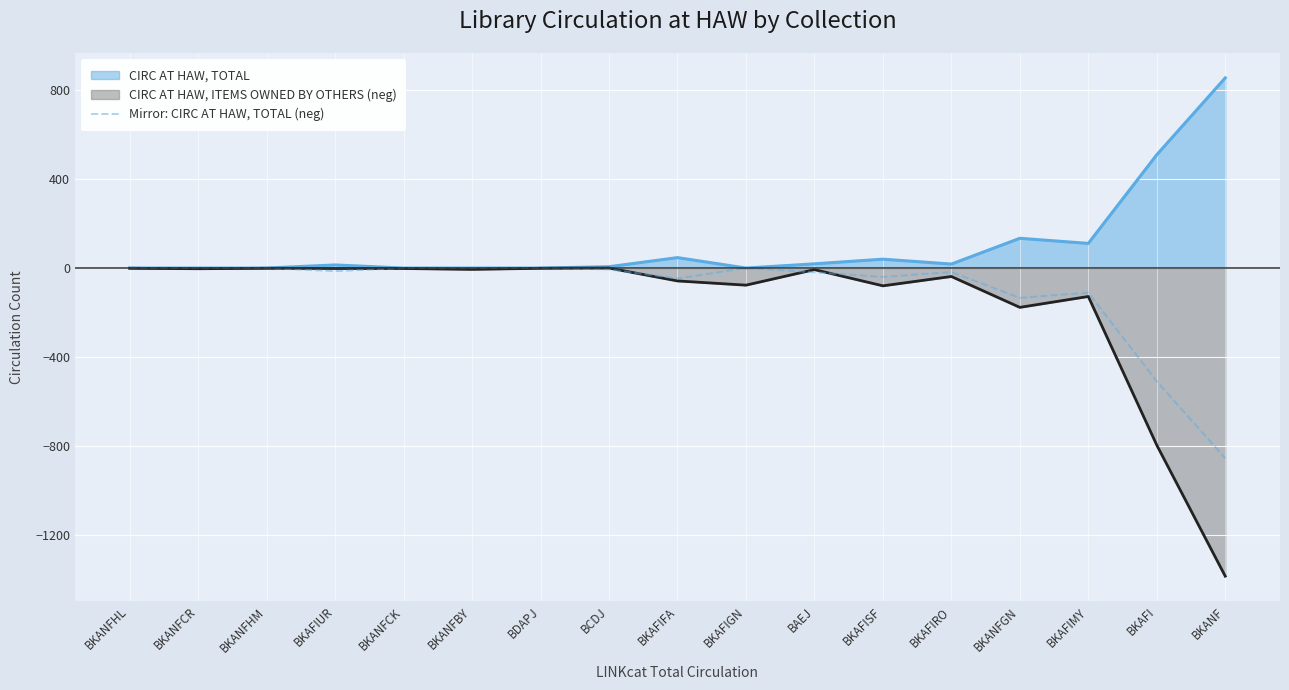

Between BKANFCR and BKANFCK, which is larger?

BKANFCR